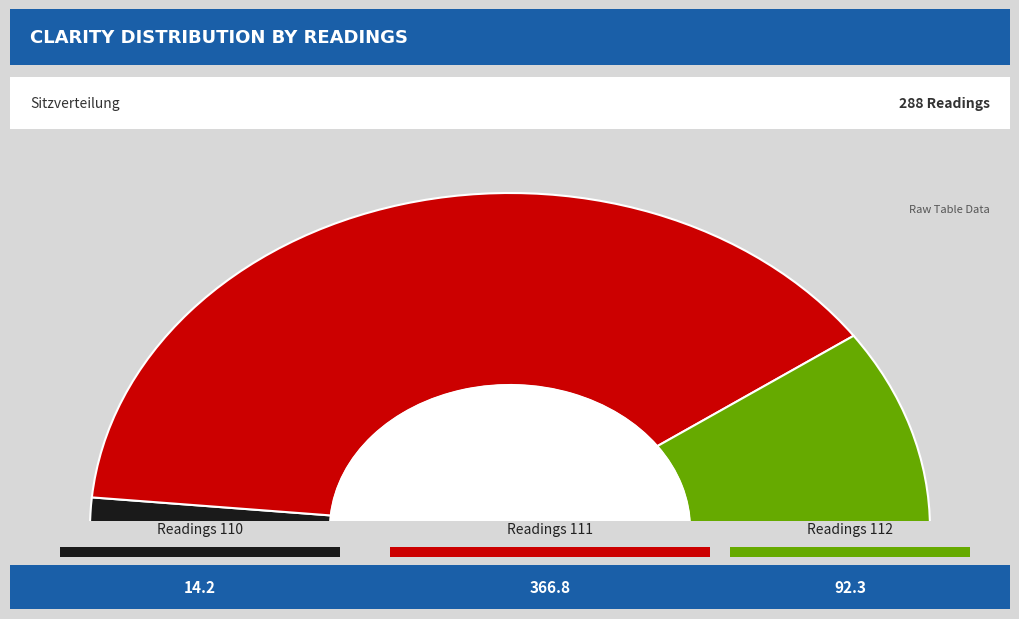

Which has a higher value, 111 or 112?

111